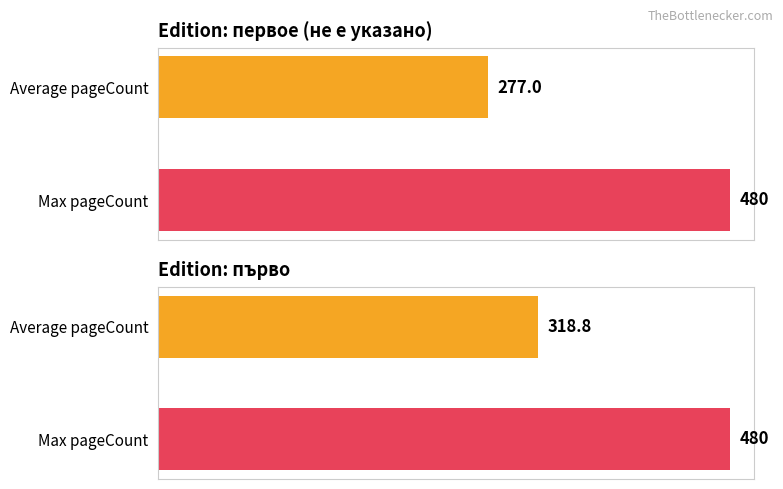

Between 3 and 17, which series saw the biggest shift?

Average pageCount